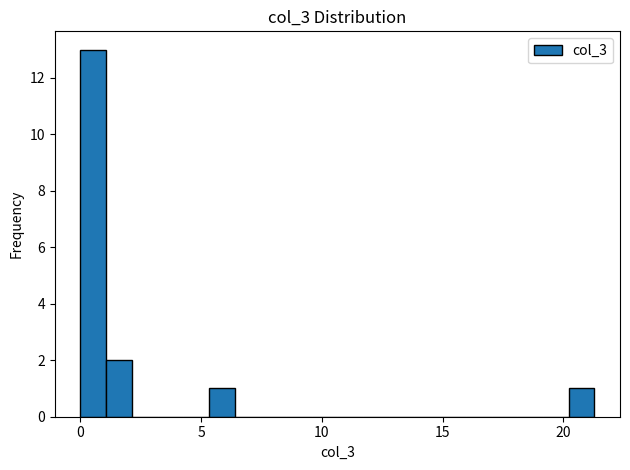

Read against the x-axis, roughly where is the centre of the tallest bar?

0.5